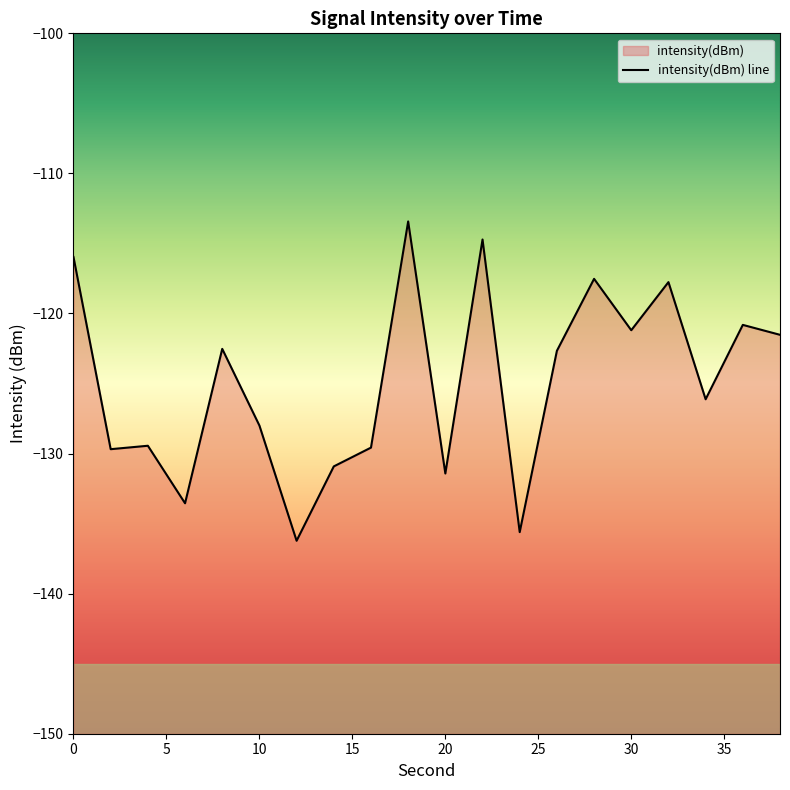

Reading left to right, extract all data points from this chart.

0=-116.0	2=-129.7	4=-129.4	6=-133.5	8=-122.5	10=-128.0	12=-136.2	14=-130.9	16=-129.6	18=-113.4	20=-131.4	22=-114.7	24=-135.6	26=-122.7	28=-117.5	30=-121.2	32=-117.8	34=-126.1	36=-120.8	38=-121.5